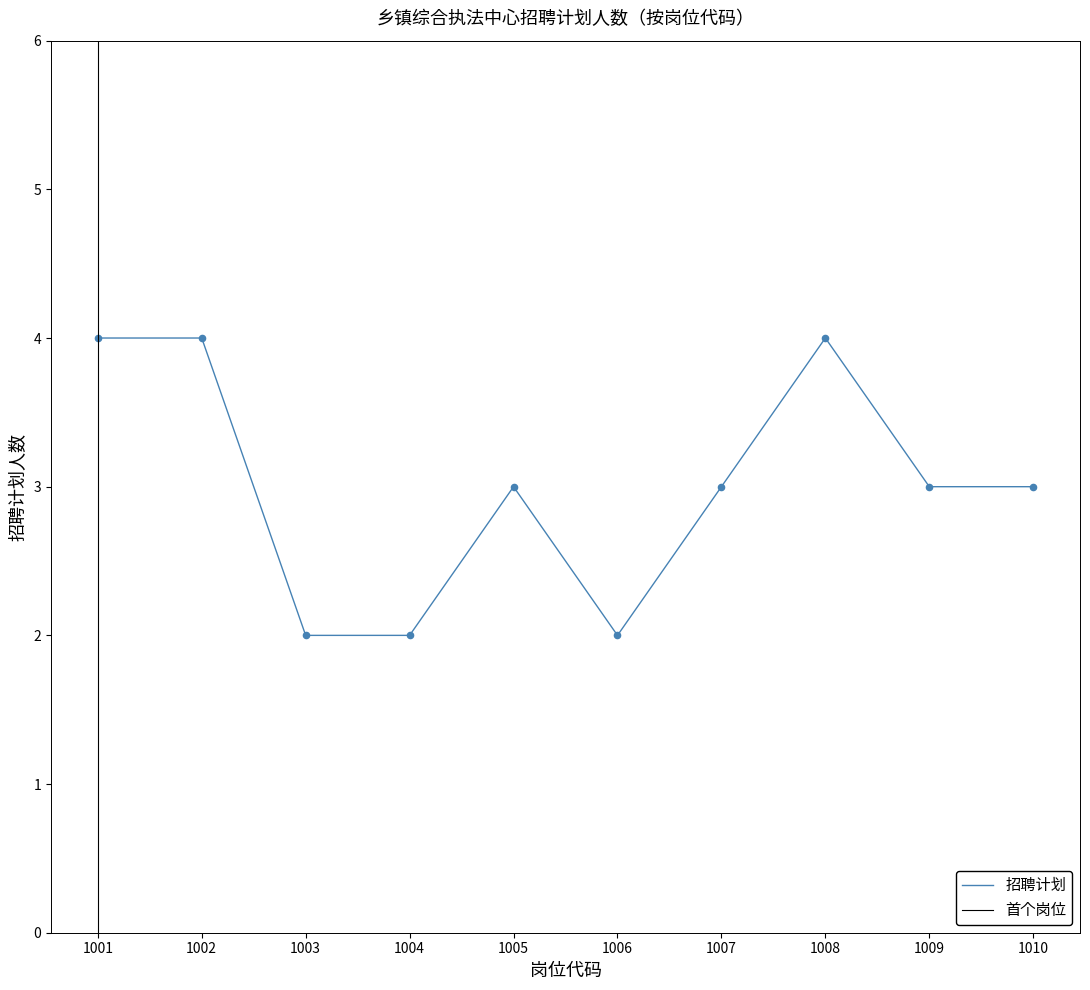

What is the ratio of the value at 1004 to the value at 1010?

0.7